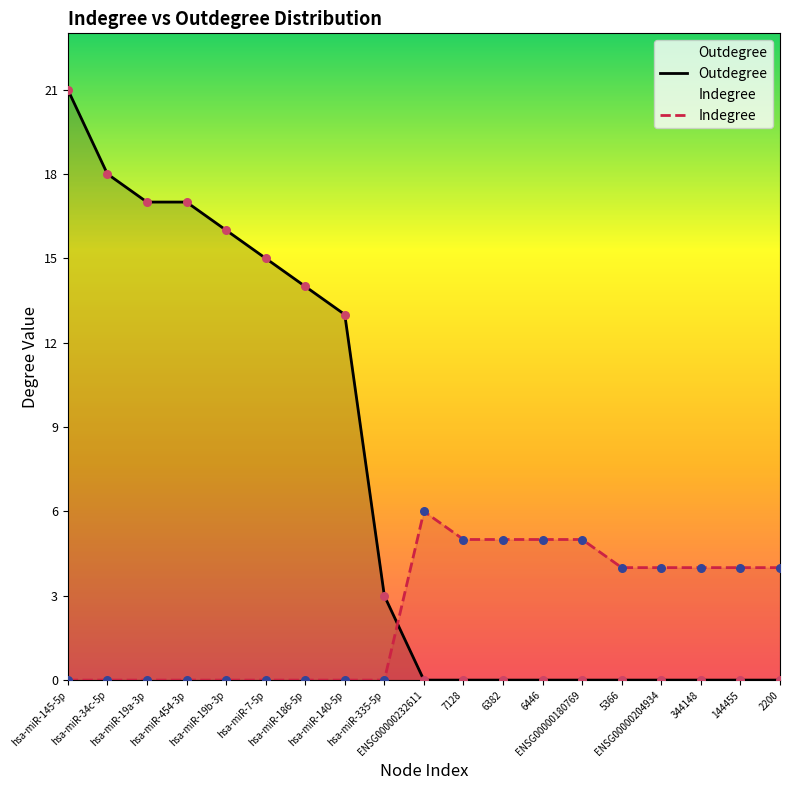

What is the total value across all series at hsa-miR-145-5p?

21